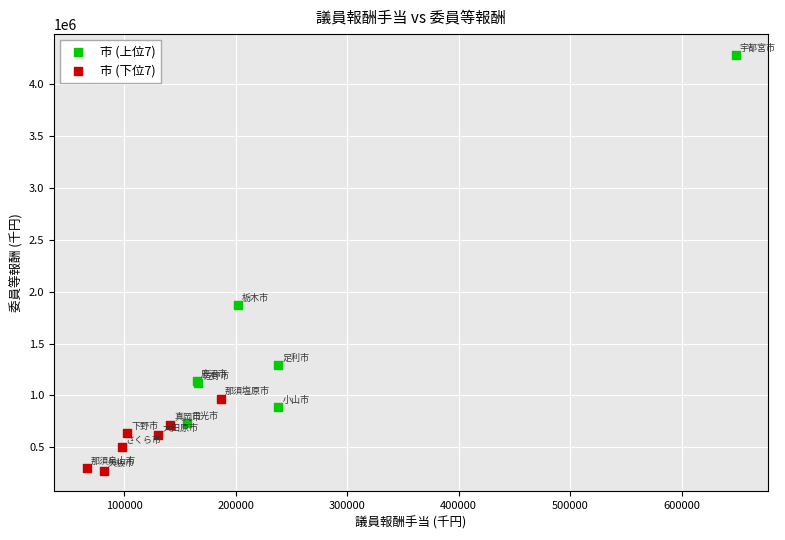

Which series contains the lowest Y value?

市 (下位7)